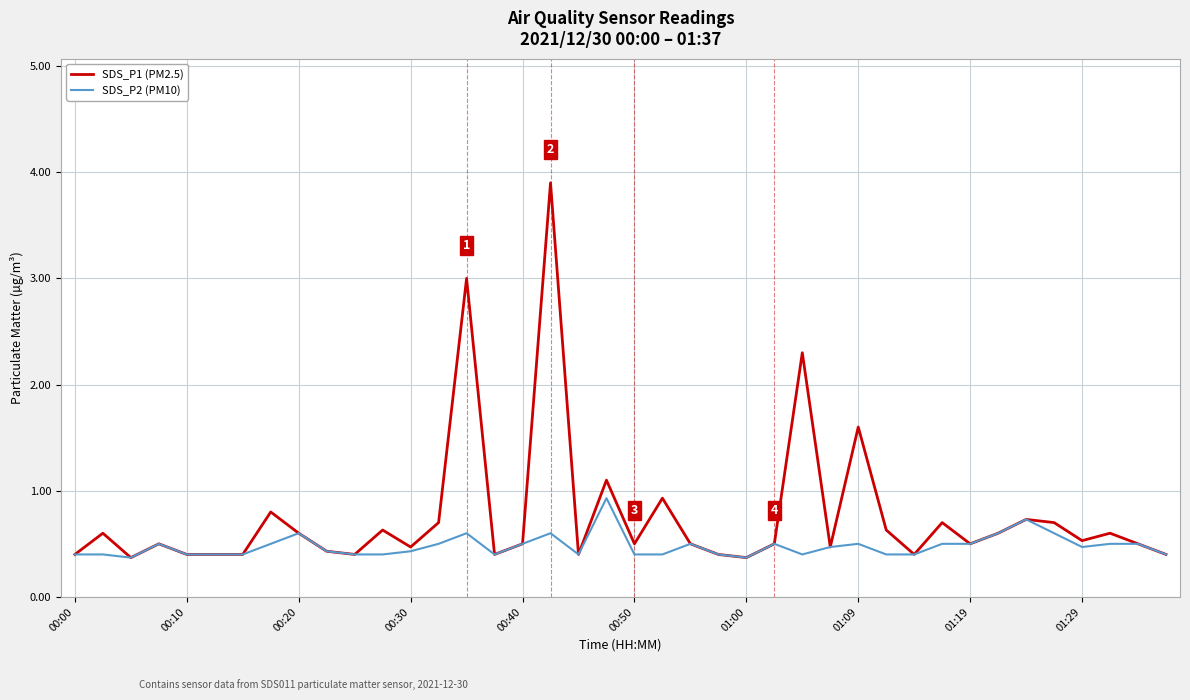

Rank the series by their maximum value, from highest to lowest.

SDS_P1 (PM2.5), SDS_P2 (PM10)